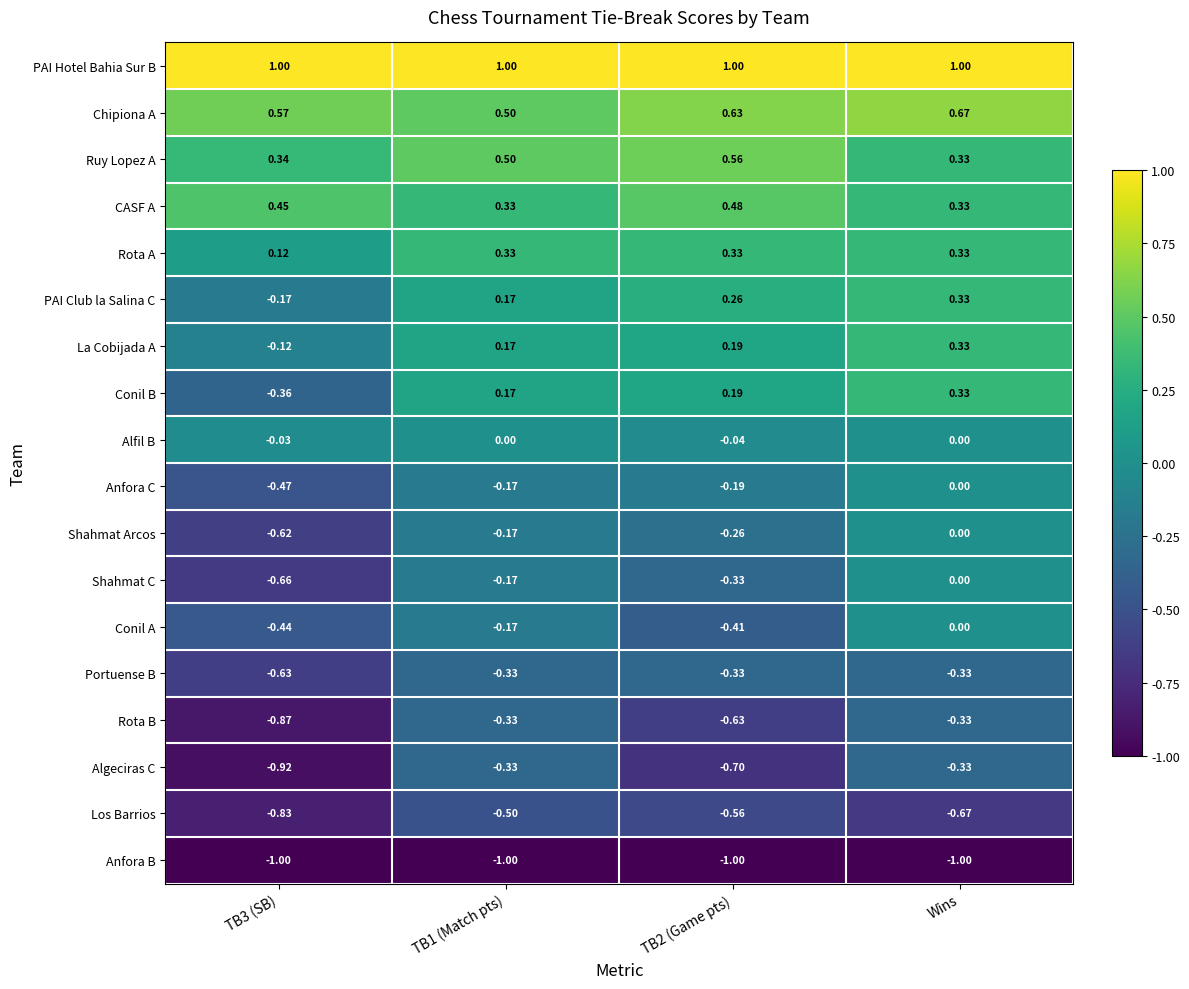

How many negative values does the Conil A series have?

3